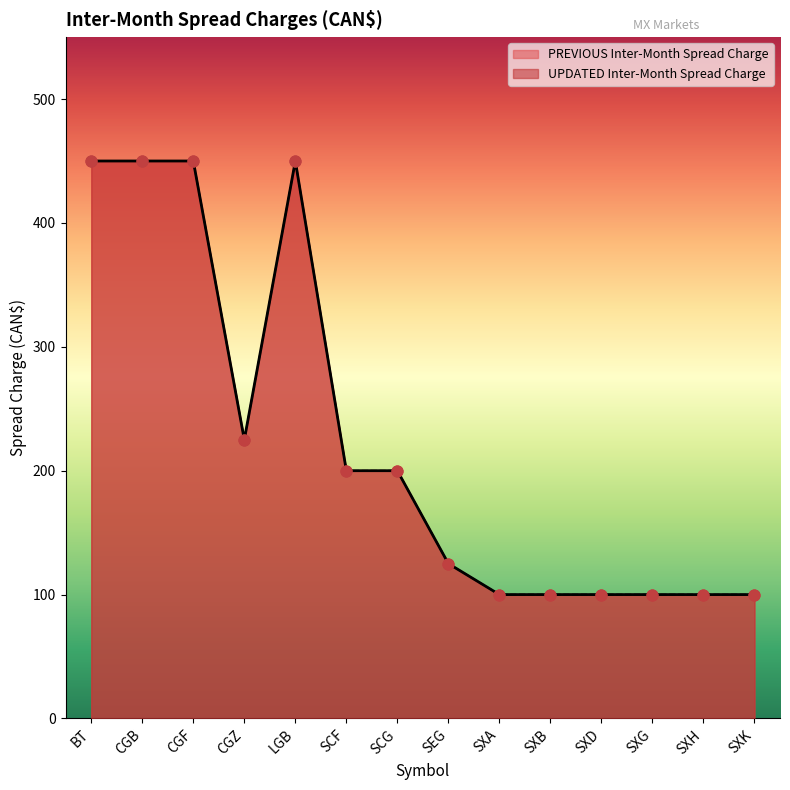

Which series reaches the minimum Y coordinate?

PREVIOUS Inter-Month Spread Charge